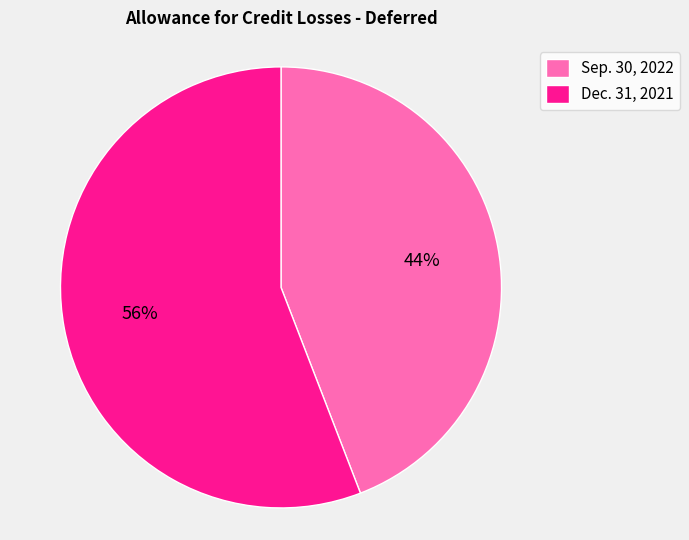

True or false: Dec. 31, 2021 accounts for 43% of the total.

False